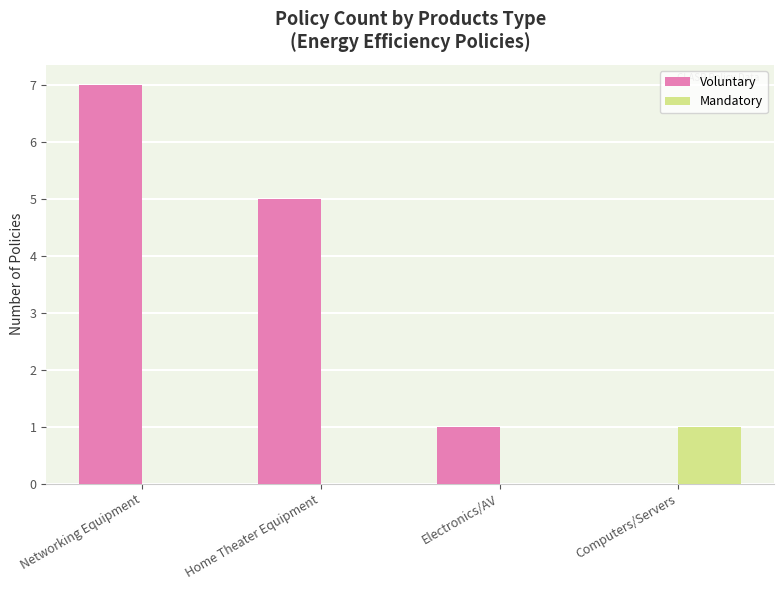

What is the sum of the Voluntary values at Electronics/AV and Home Theater Equipment?

6